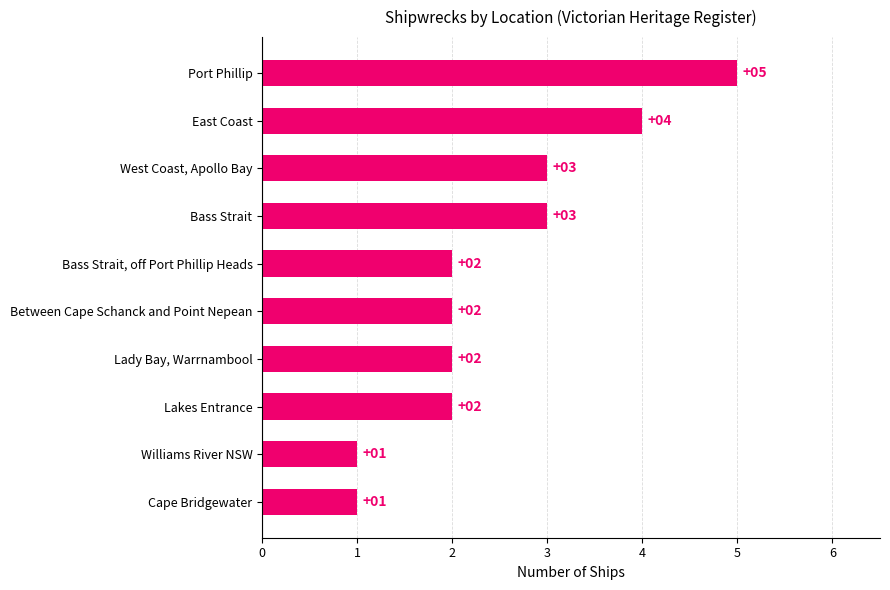

Approximately how many times larger is the value at Between Cape Schanck and Point Nepean compared to Cape Bridgewater?

2.0